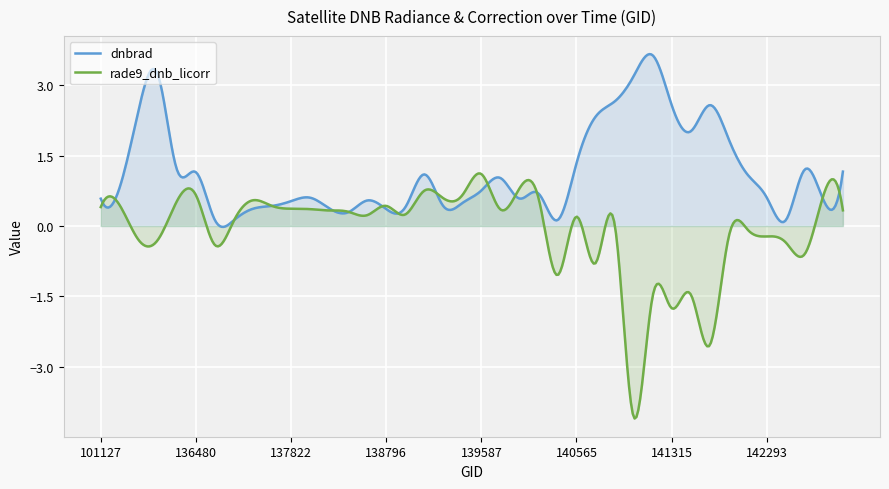

List the series in order of their peak value, highest first.

dnbrad, rade9_dnb_licorr